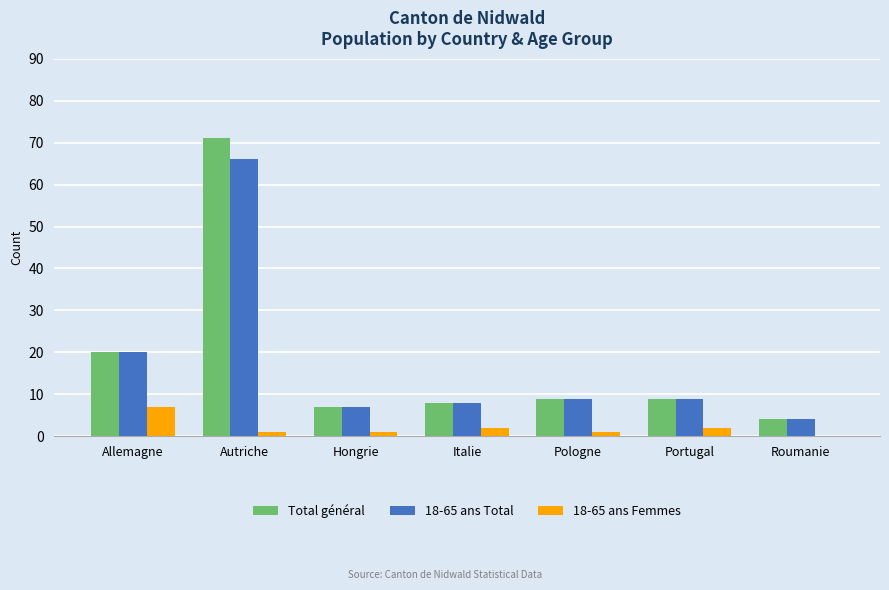

What is the maximum value for Total général?

71